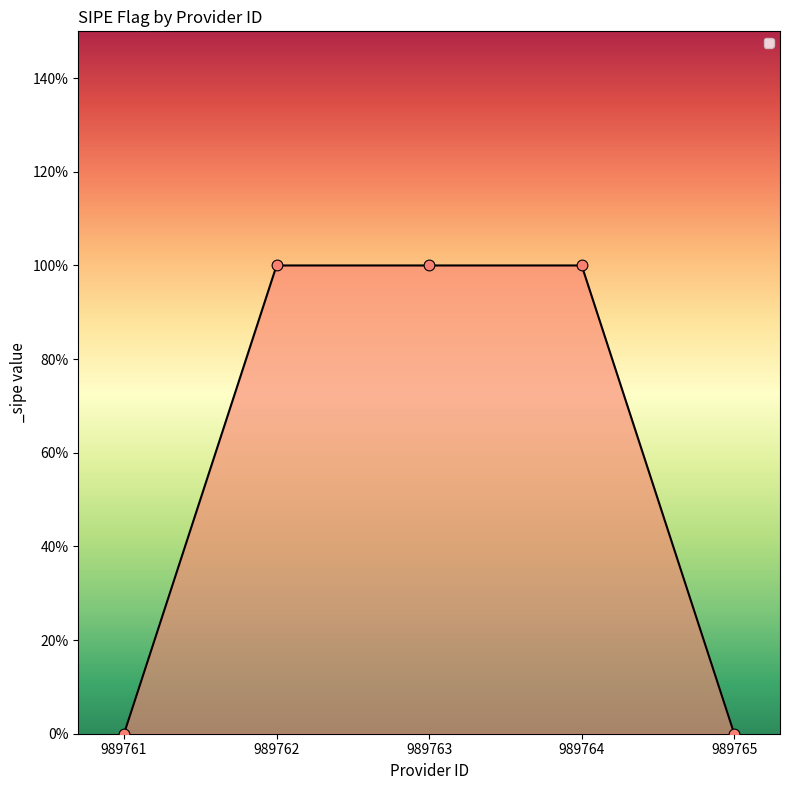

Which has a higher value, 989765 or 989761?

989765